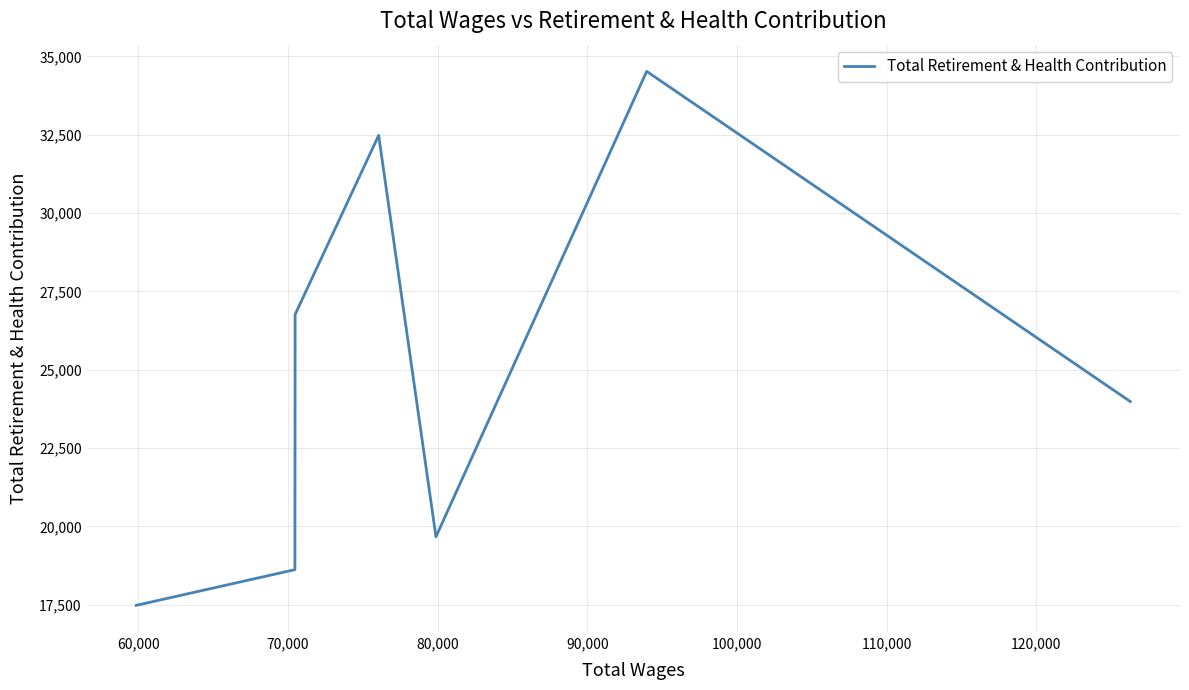

What is the label of the 5th point from the right?

70,000